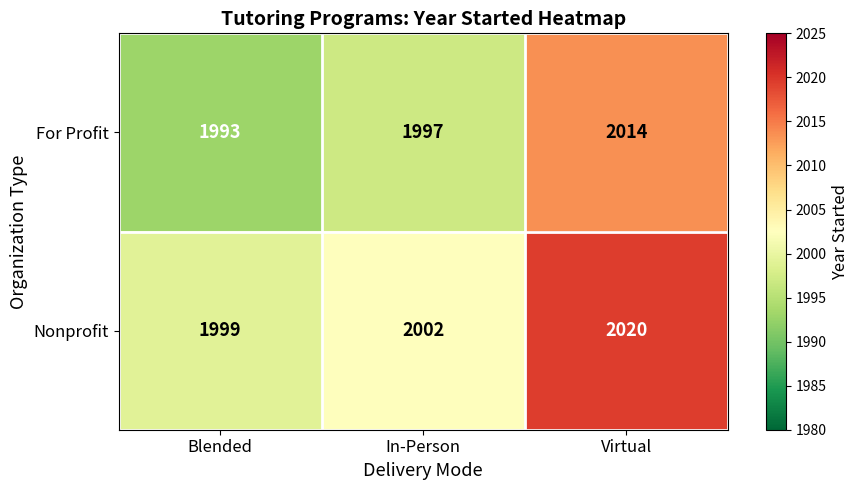

Reading right to left, extract all data points from this chart.

For Profit: Virtual=2014	In-Person=1997	Blended=1993
Nonprofit: Virtual=2020	In-Person=2002	Blended=1999